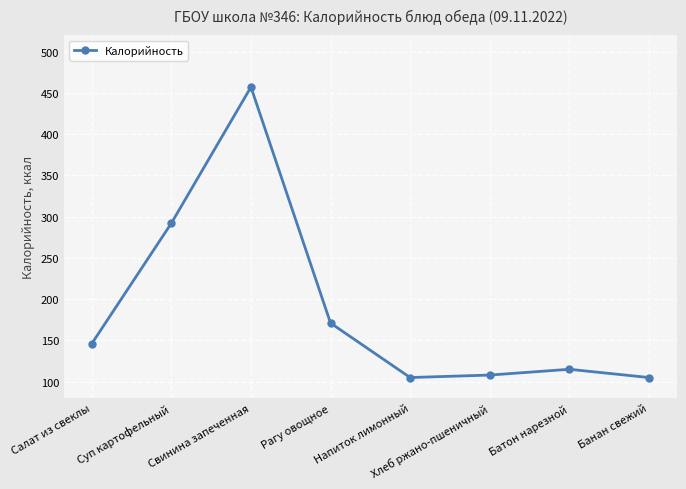

What is the difference between the maximum and minimum values?

352